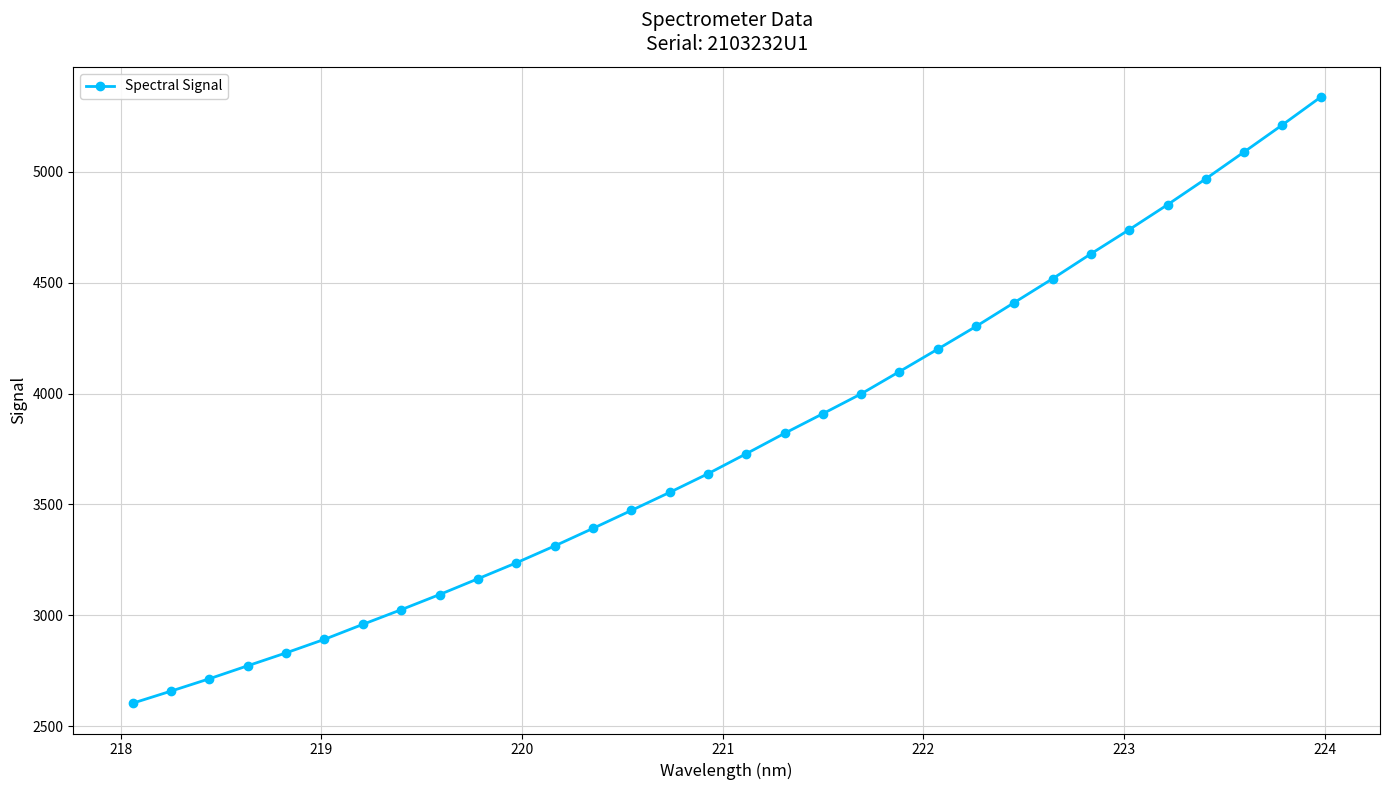

What is the difference between the maximum and minimum values?

2733.1